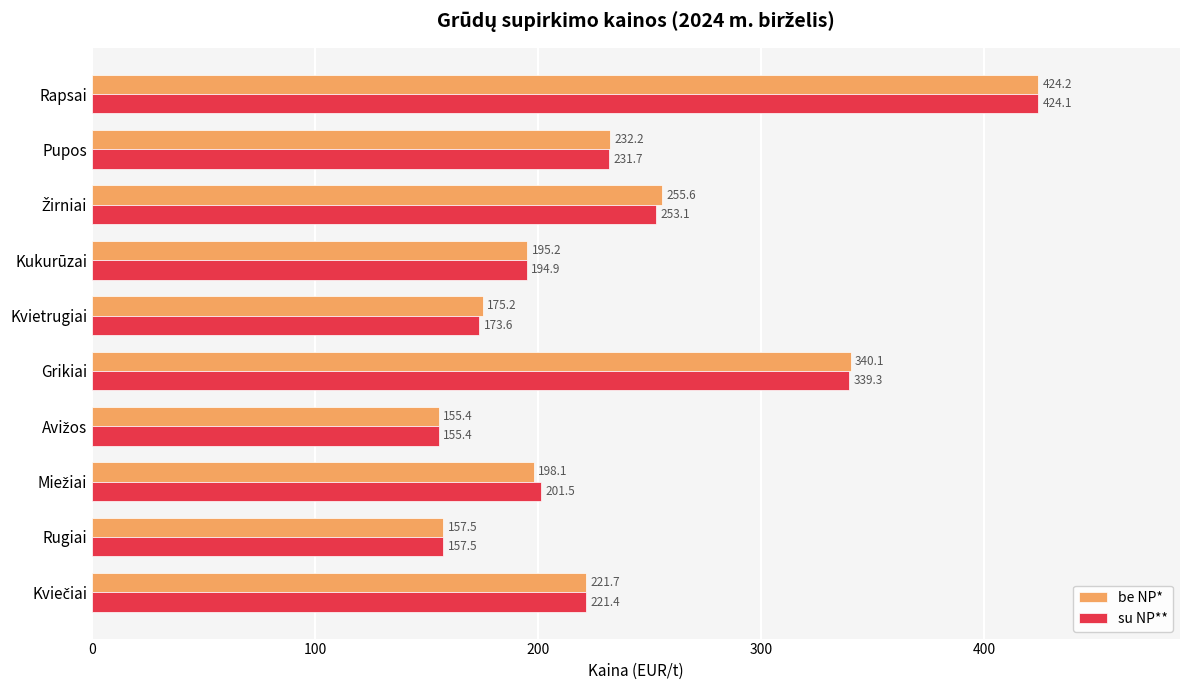

Which series has the largest total across all categories?

be NP*